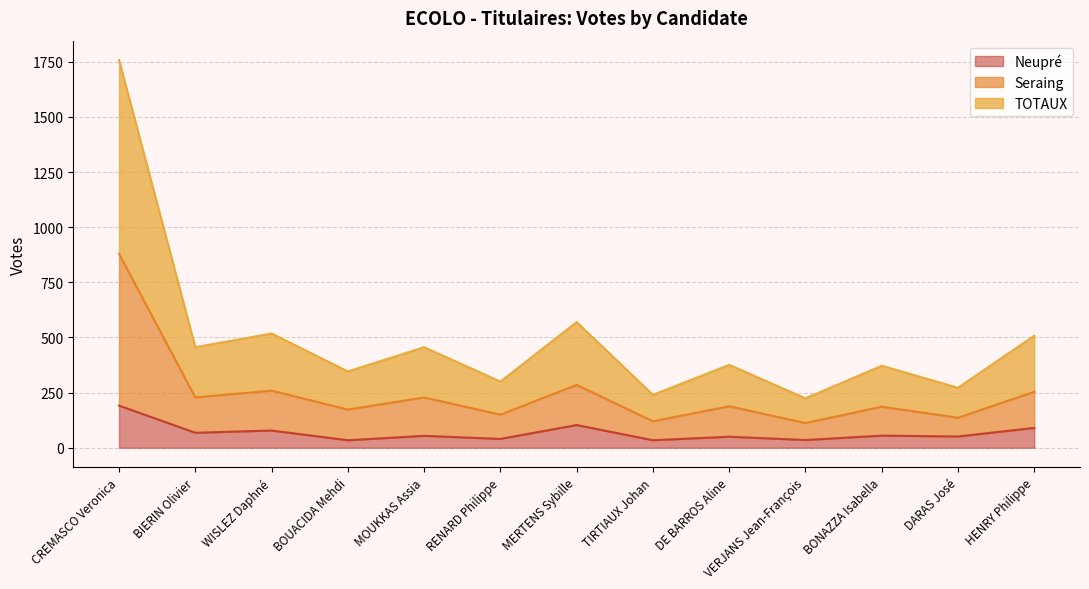

What is the difference between the second highest and second lowest values in the Neupré series?

69